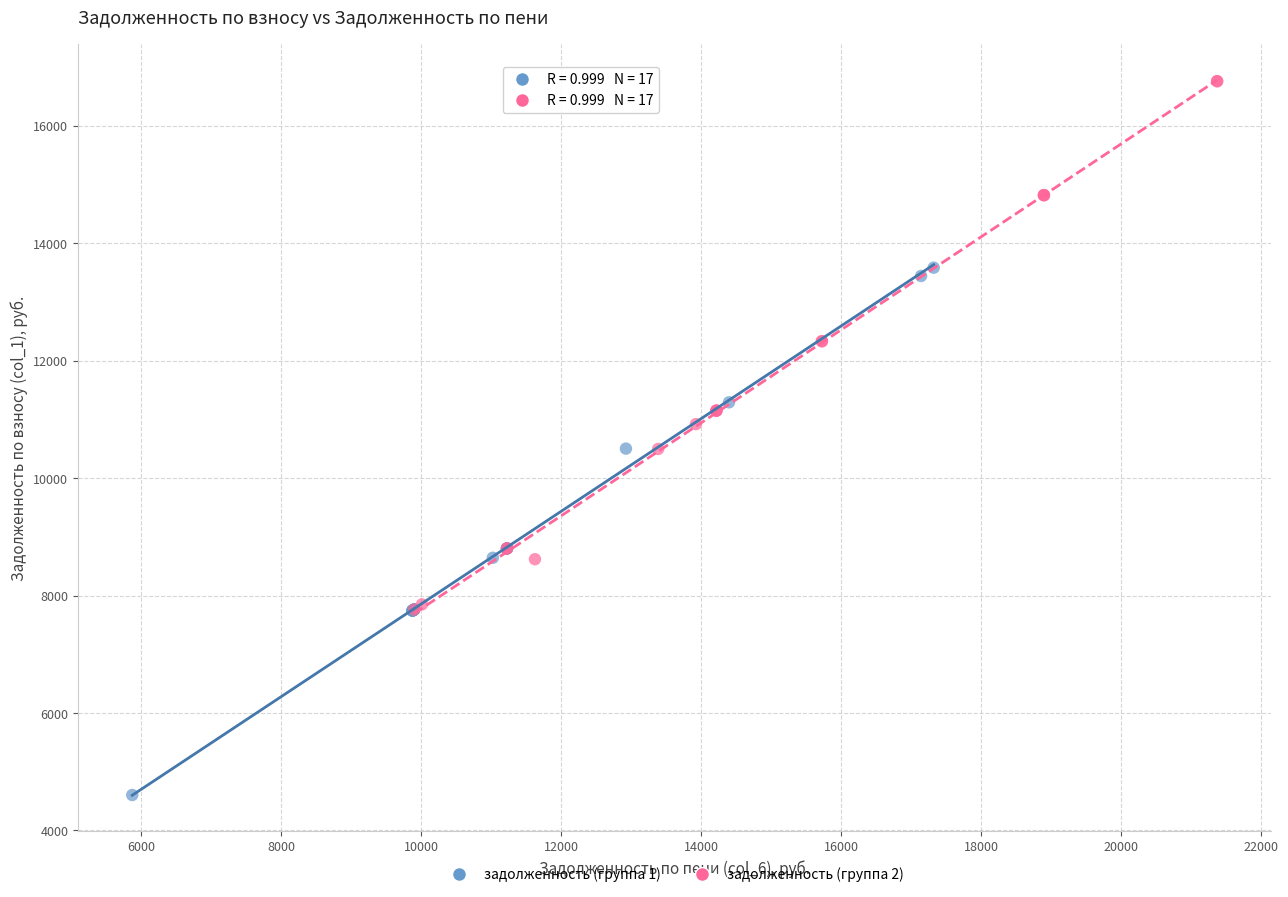

Which series reaches the maximum Y coordinate?

задолженность (группа 2)